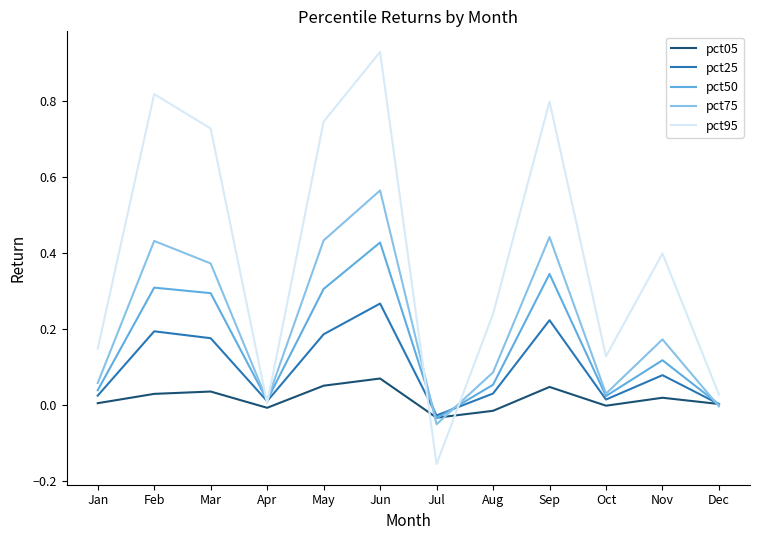

What is the total value across all series at Jun?

2.3